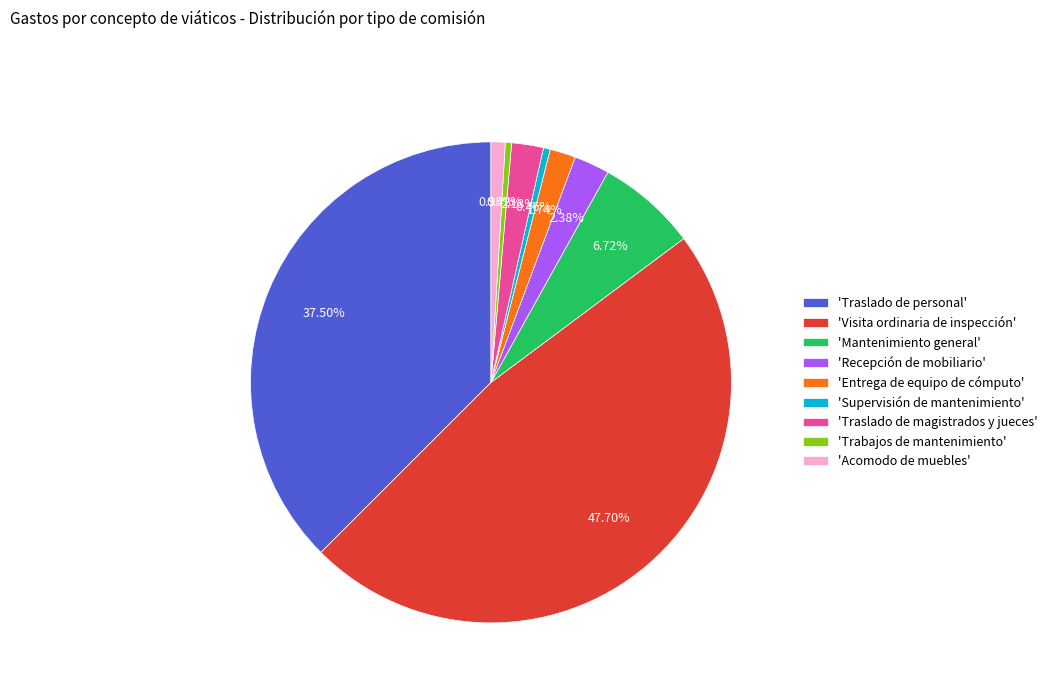

Which has a higher value, 'Traslado de magistrados y jueces' or 'Mantenimiento general'?

'Mantenimiento general'